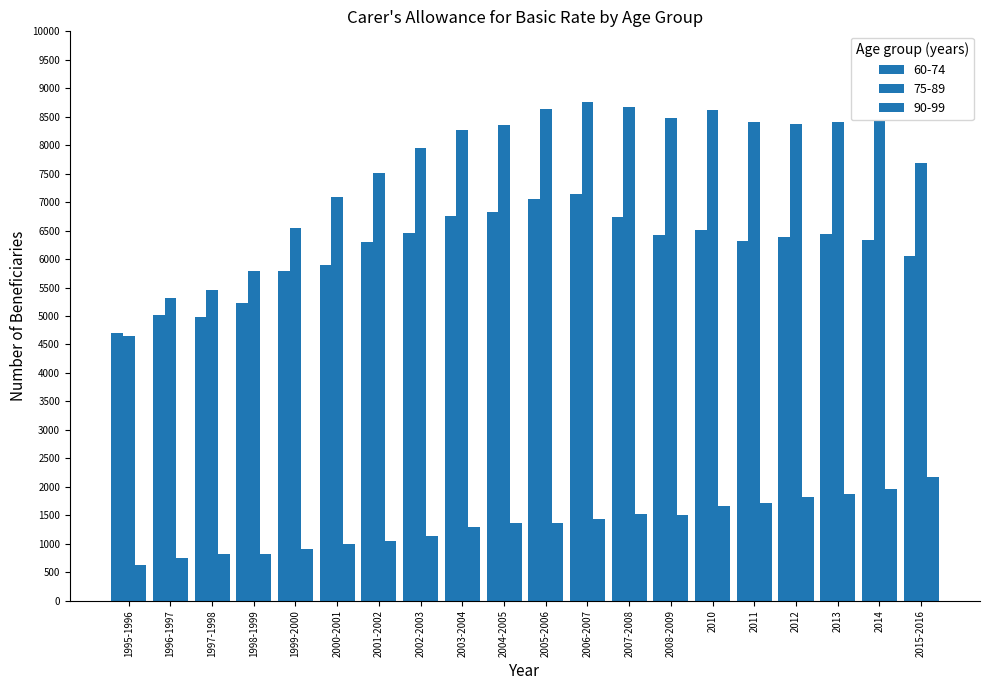

Where is 60-74 nearest to the value 5920?

2000-2001